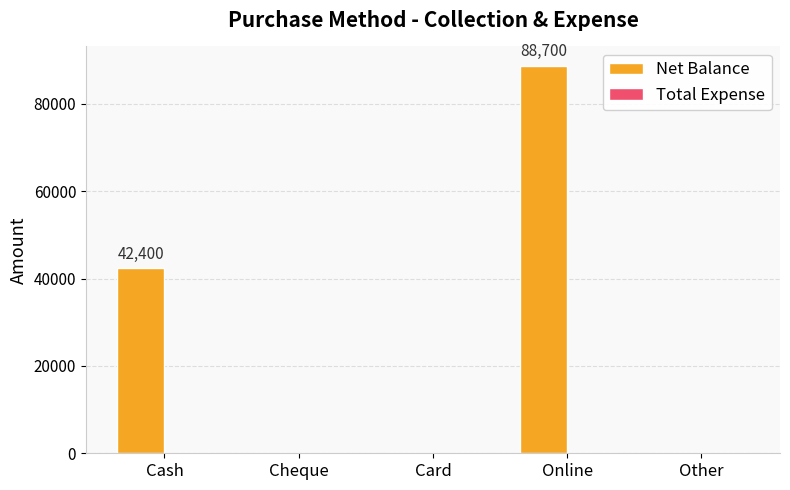

What is the ratio of the value at Online to the value at Cash?

2.1